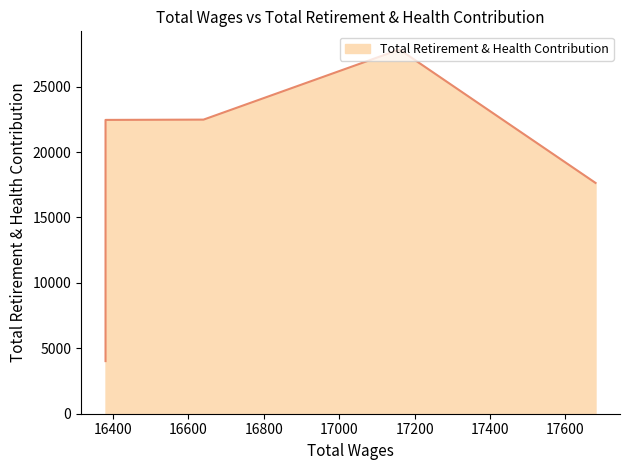

What is the maximum value shown in the chart?

27839